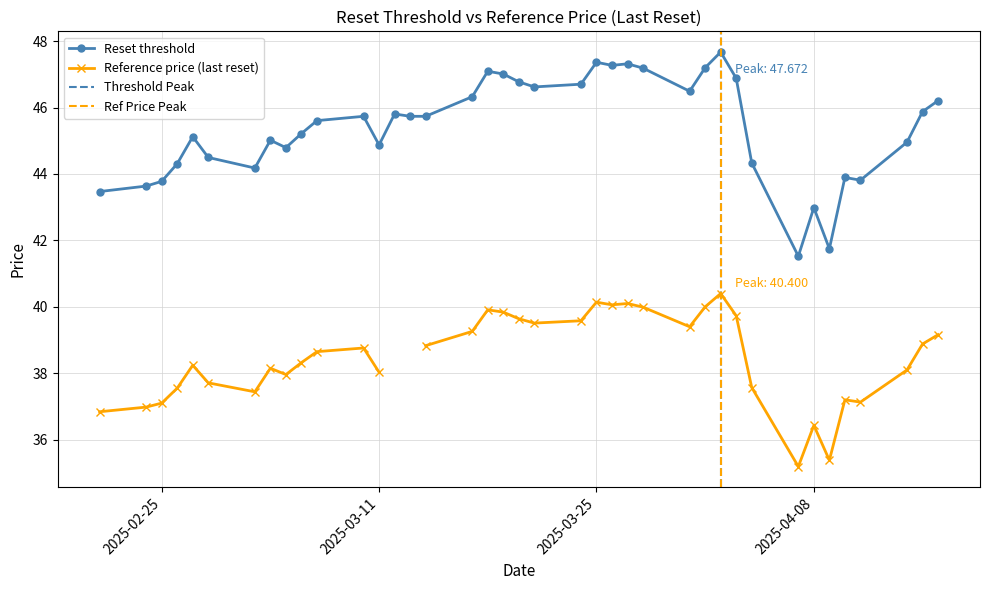

In Reference price (last reset), how many points are higher than both neighbors (excluding endpoints)?

9